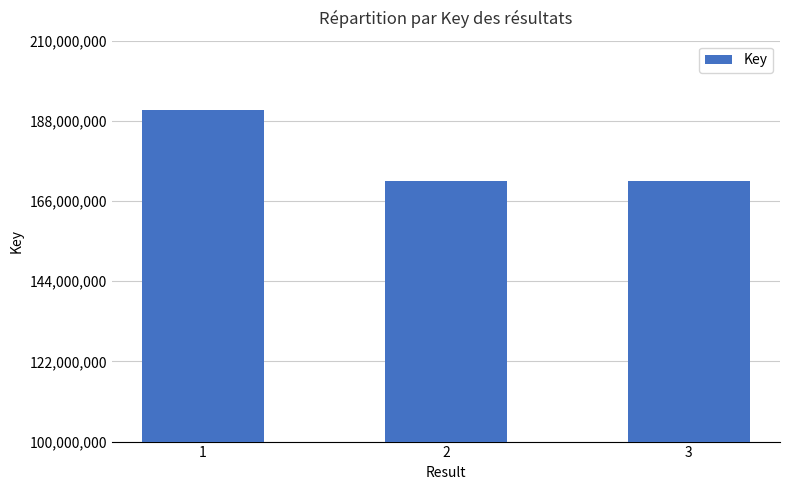

Approximately how many times larger is the value at 2 compared to 3?

1.0